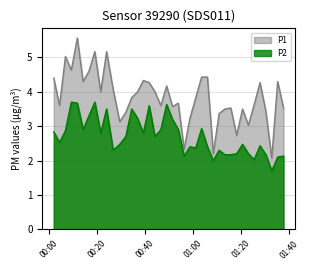

In P2, how many points are higher than both neighbors (excluding endpoints)?

11